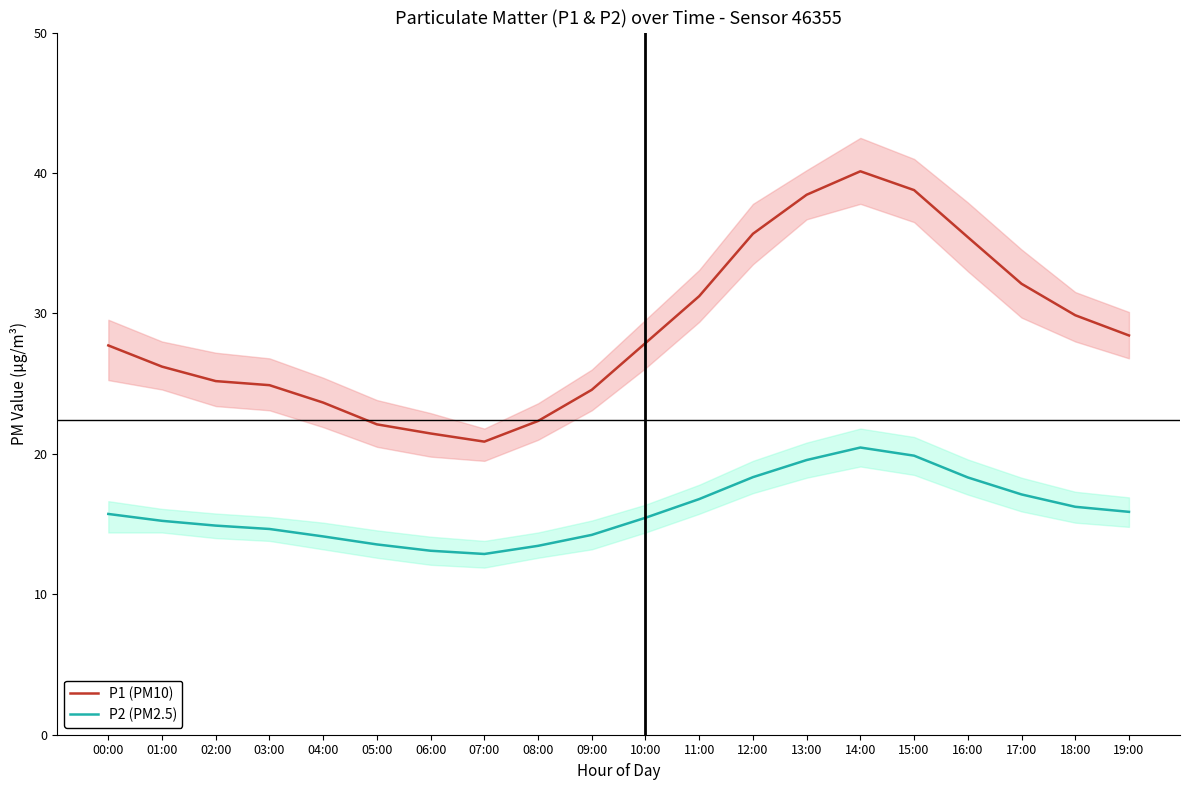

Rank the series at 13:00 from highest to lowest value.

P1 (PM10), P2 (PM2.5)